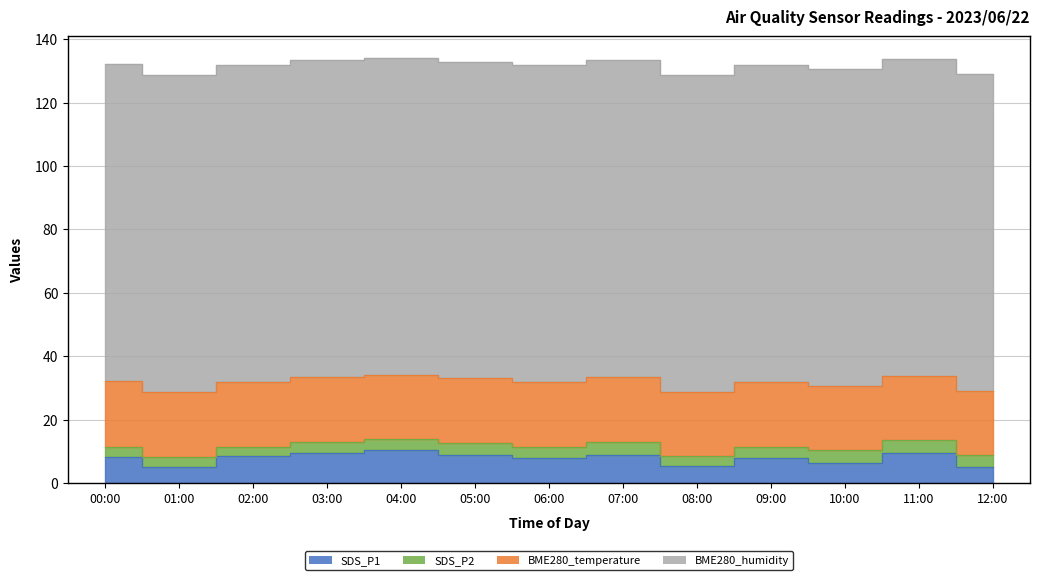

At which category does BME280_temperature reach its first local valley?

08:00